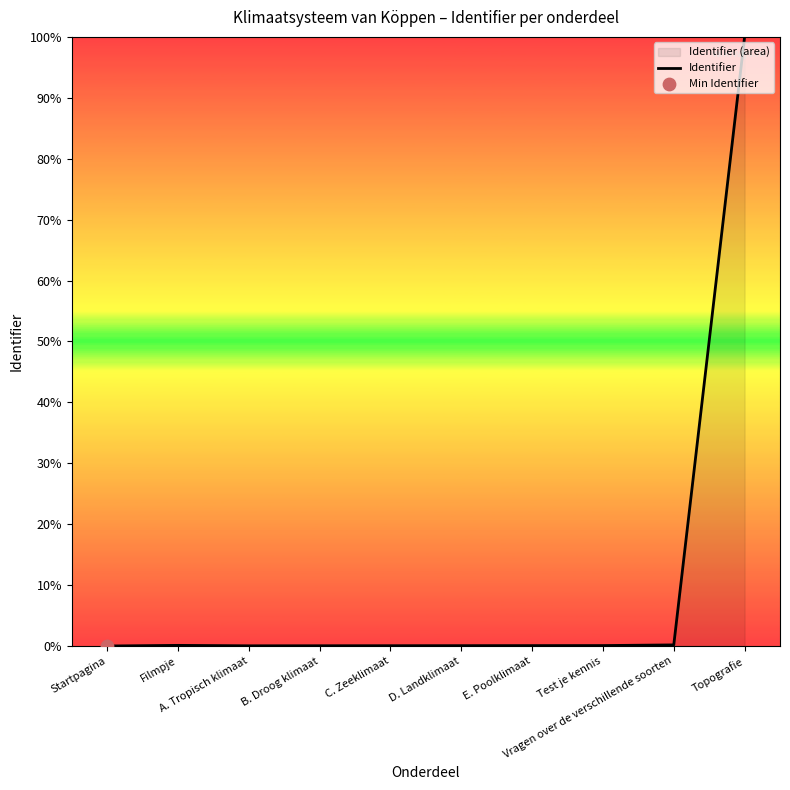

What is the change in value from Startpagina to Vragen over de verschillende soorten?

+0.2